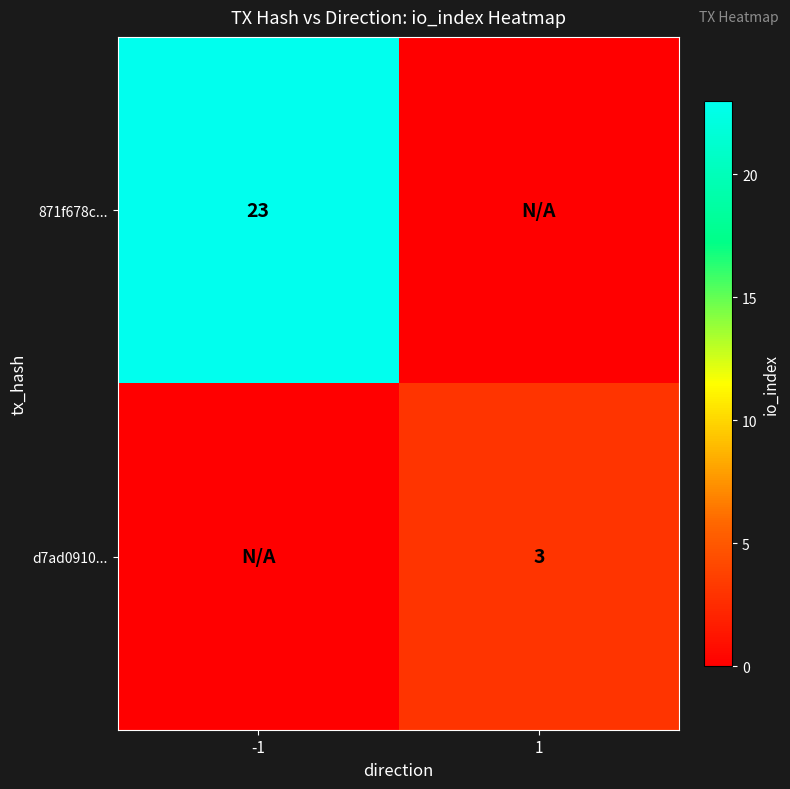

The value of d7ad0910... at 1 is 5. True or false?

False